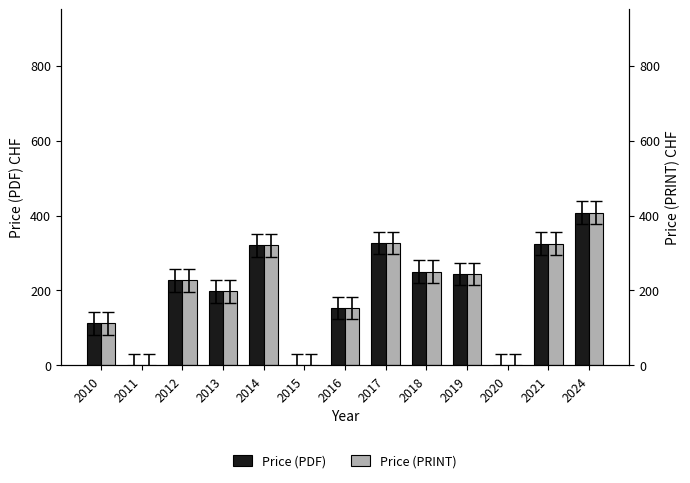

How many bars are there in each group?

2